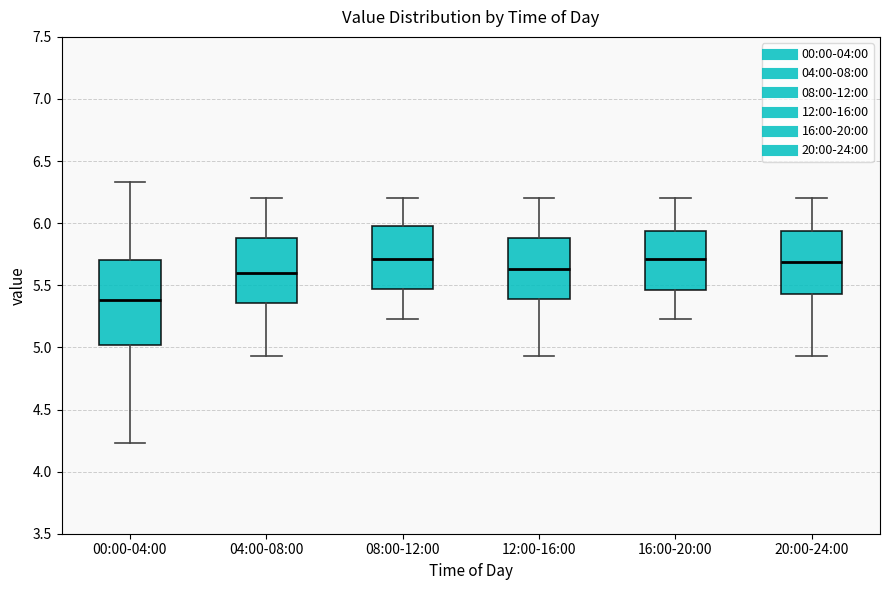

Comparing the boxes themselves (not the whiskers), which one is the tallest?

00:00-04:00